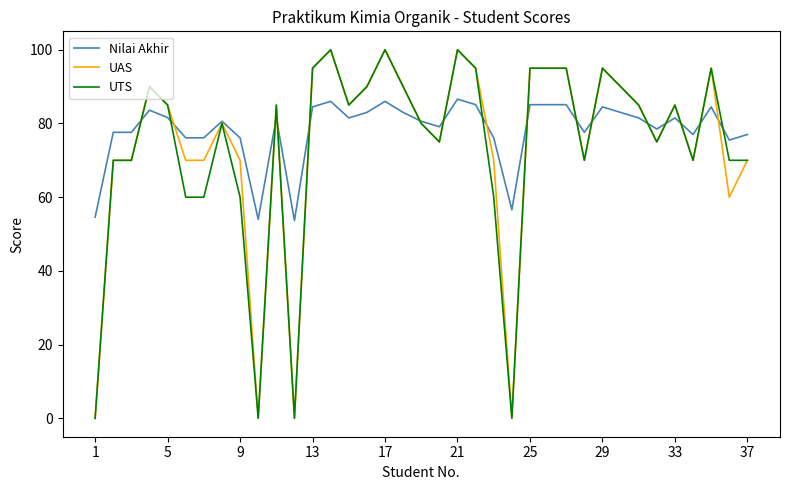

What is the greatest value displayed?

100.0